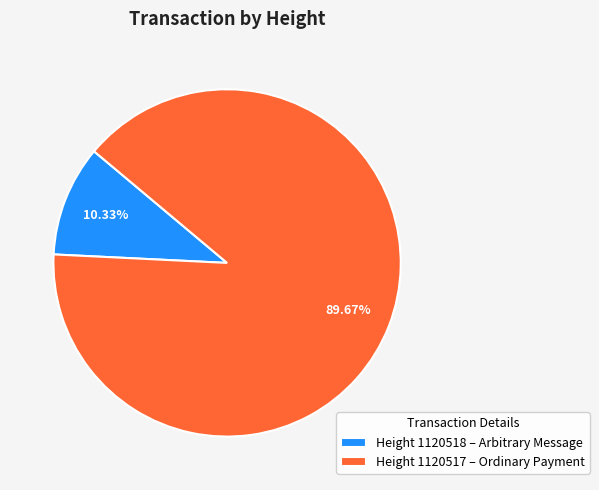

Is the sum of Height 1120517 – Ordinary Payment and Height 1120518 – Arbitrary Message greater than half?

Yes